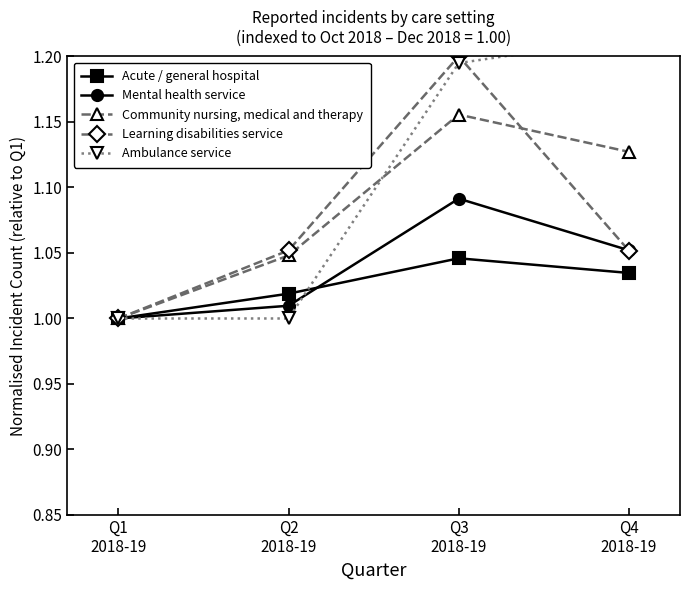

At which category does Learning disabilities service reach its first local peak?

Q3
2018-19